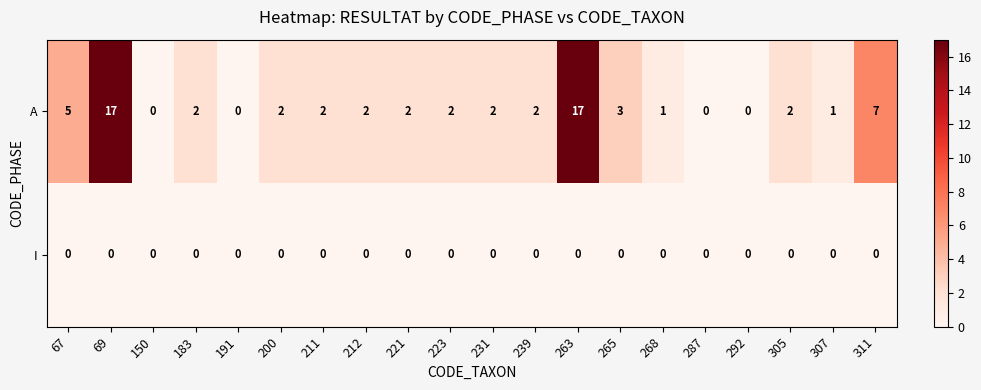

What is the total value across all series at 265?

3